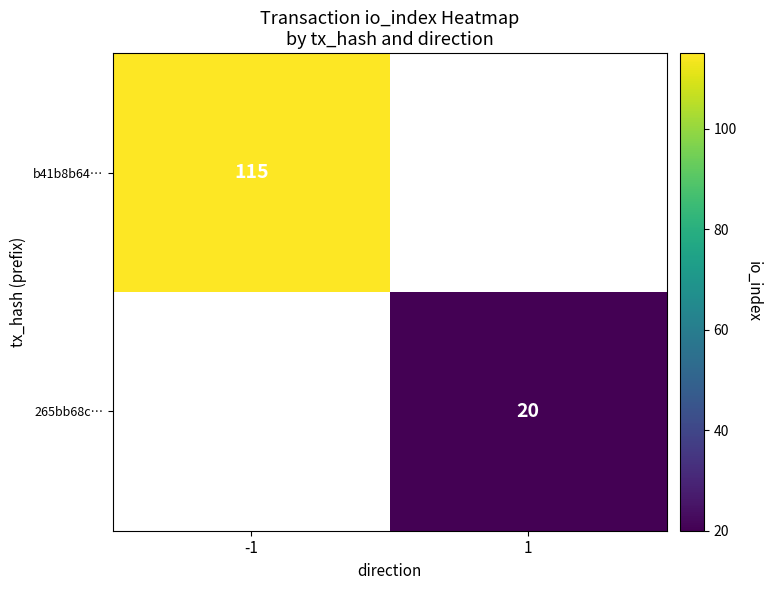

Is it true that 265bb68c… equals 11 at 1?

False